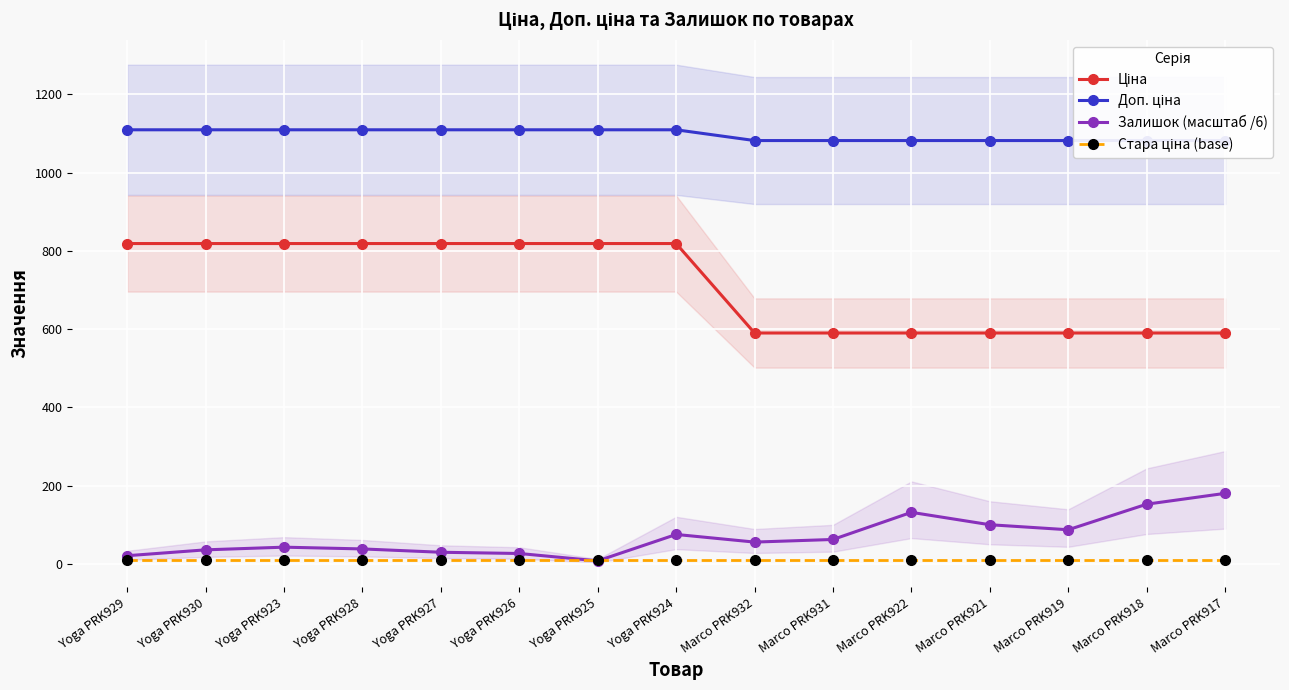

What is the minimum value for Стара ціна (base)?

10.0